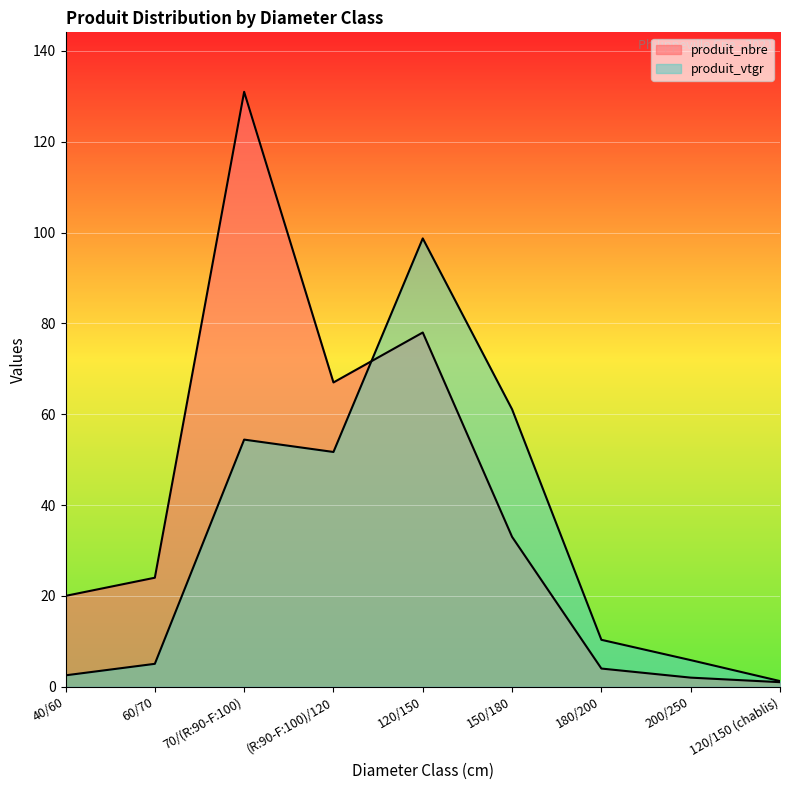

The value of produit_vtgr at 150/180 is 14.2. True or false?

False